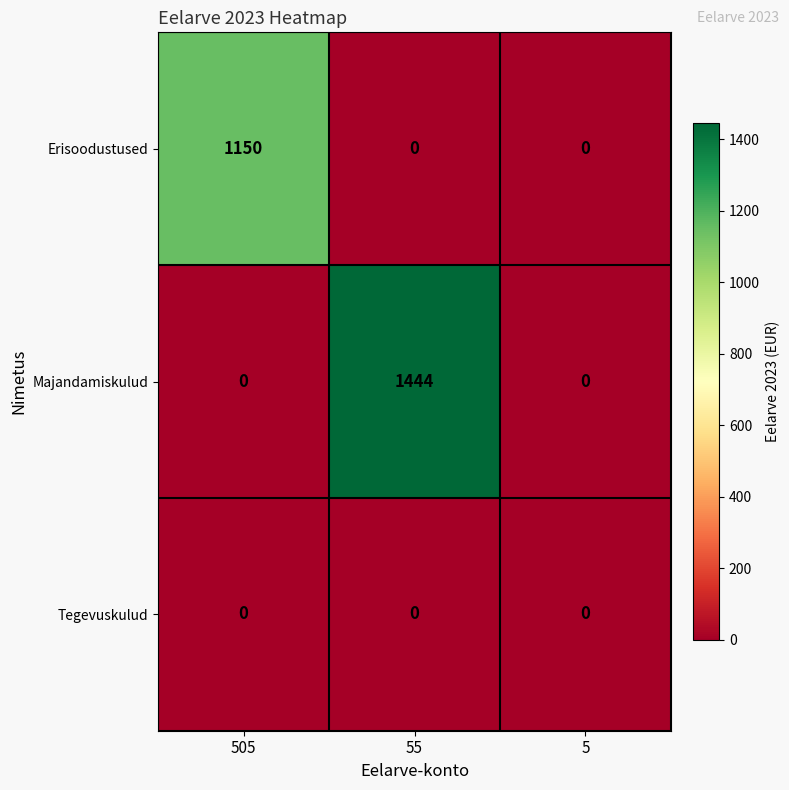

How many Majandamiskulud values are between 0 and 1444?

3